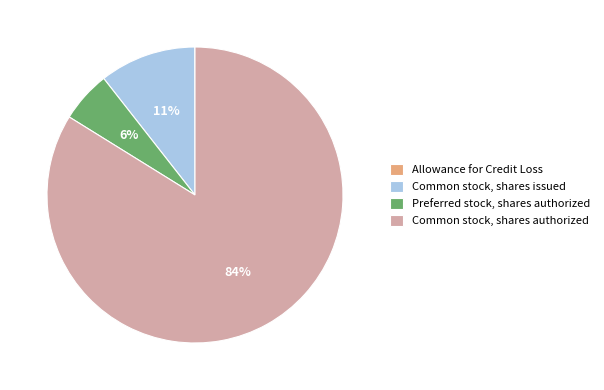

Which category has the biggest portion of the pie?

Common stock, shares authorized